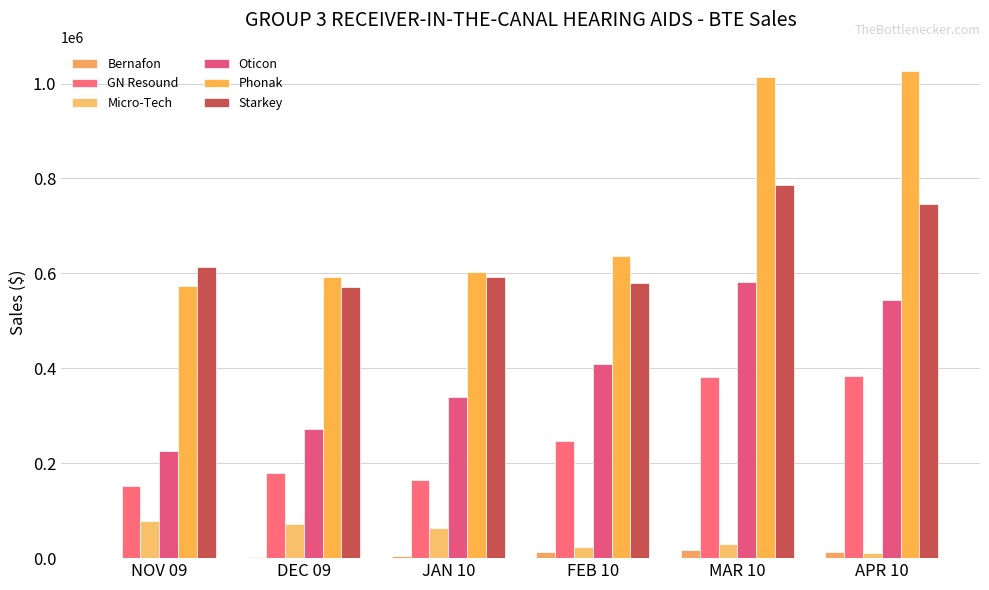

How many data points in Starkey are above 612740?

3